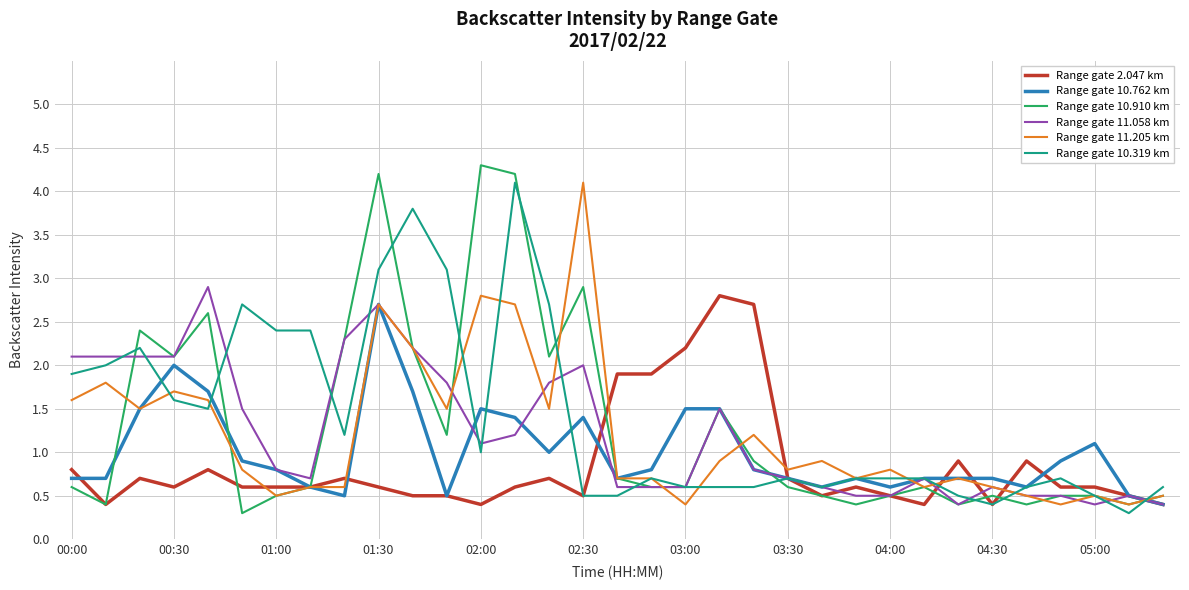

What is the difference between the maximum and second lowest values in the Range gate 10.762 km series?

2.2